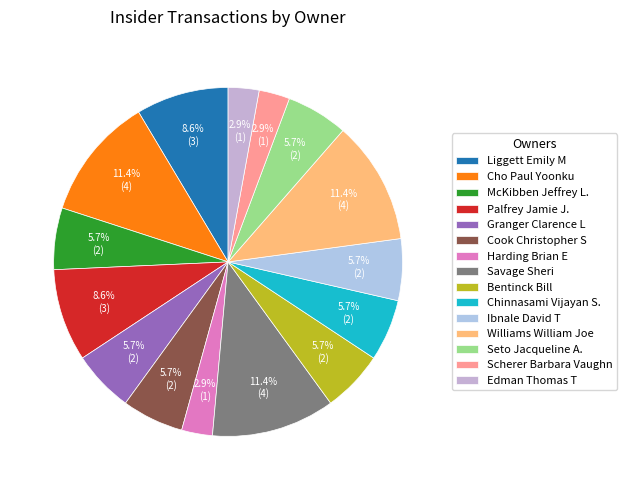

Count the number of slices in the pie.

15